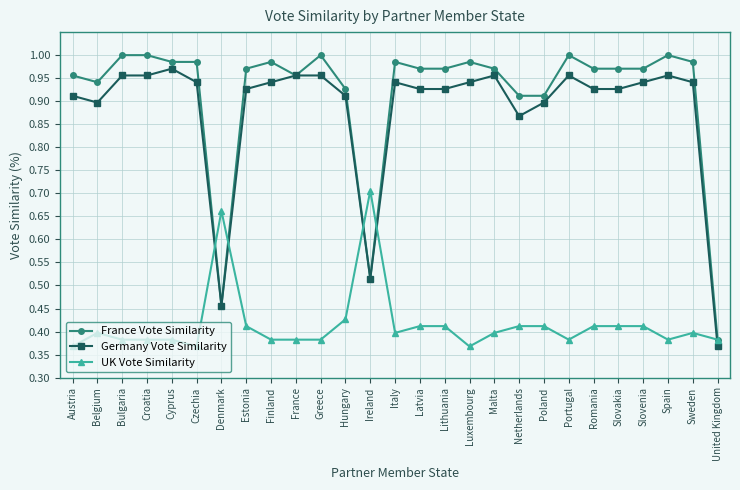

Which series has the widest spread of values?

France Vote Similarity